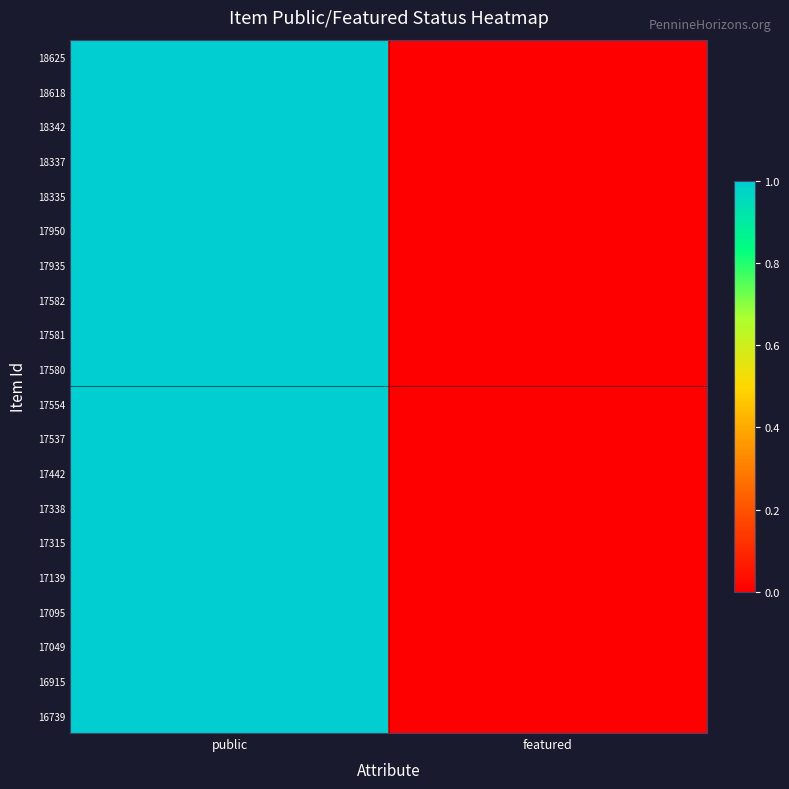

Reading left to right, what are all the values shown in this chart?

18625: public=1	featured=0
18618: public=1	featured=0
18342: public=1	featured=0
18337: public=1	featured=0
18335: public=1	featured=0
17950: public=1	featured=0
17935: public=1	featured=0
17582: public=1	featured=0
17581: public=1	featured=0
17580: public=1	featured=0
17554: public=1	featured=0
17537: public=1	featured=0
17442: public=1	featured=0
17338: public=1	featured=0
17315: public=1	featured=0
17139: public=1	featured=0
17095: public=1	featured=0
17049: public=1	featured=0
16915: public=1	featured=0
16739: public=1	featured=0